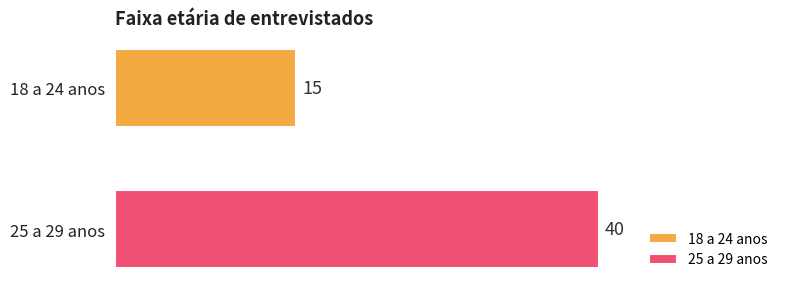

Which series has the largest range (max minus min)?

18 a 24 anos